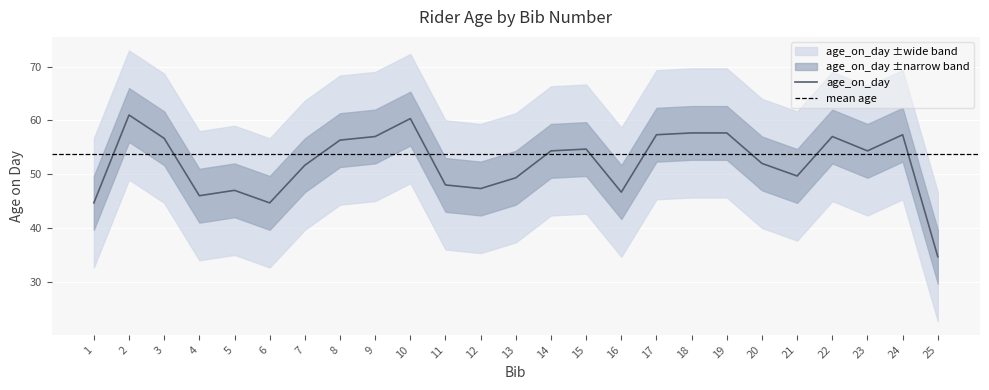

Is it true that age_on_day equals 46.0 at 4?

True